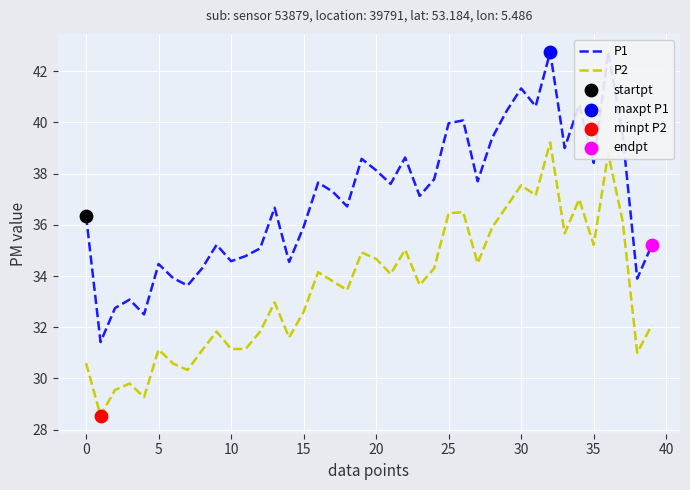

Which series has the largest total across all categories?

P1